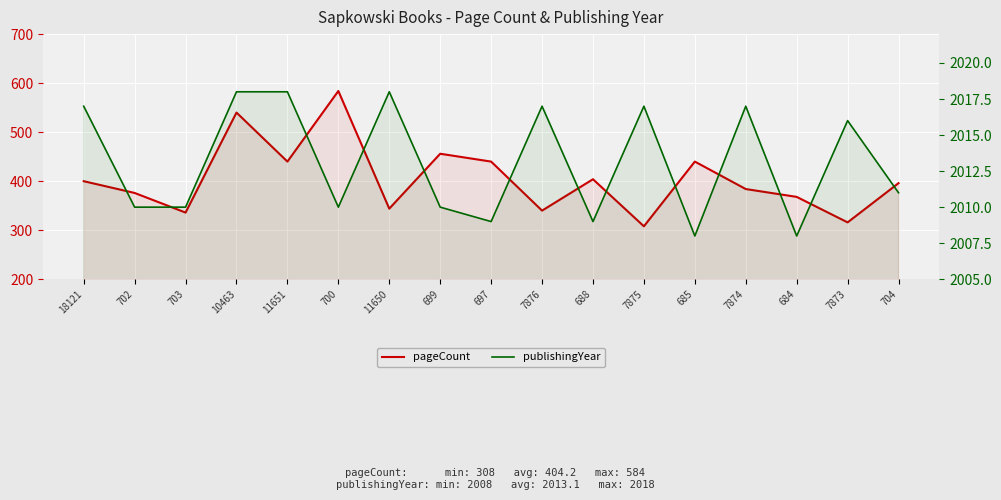

What is the average value of the publishingYear series?

2013